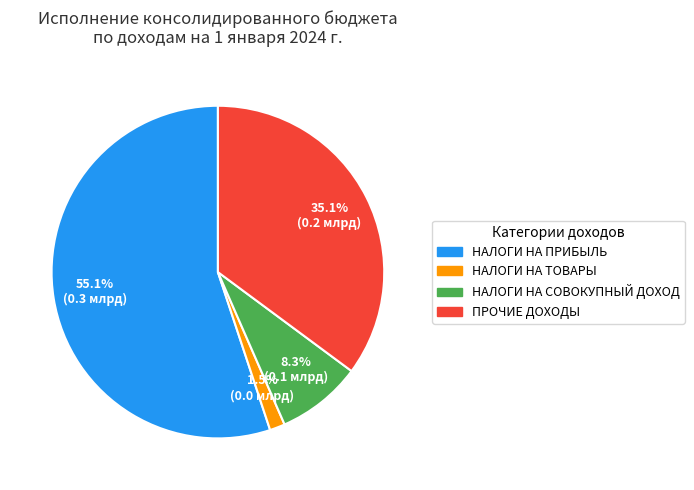

Is there a majority slice in this chart?

Yes